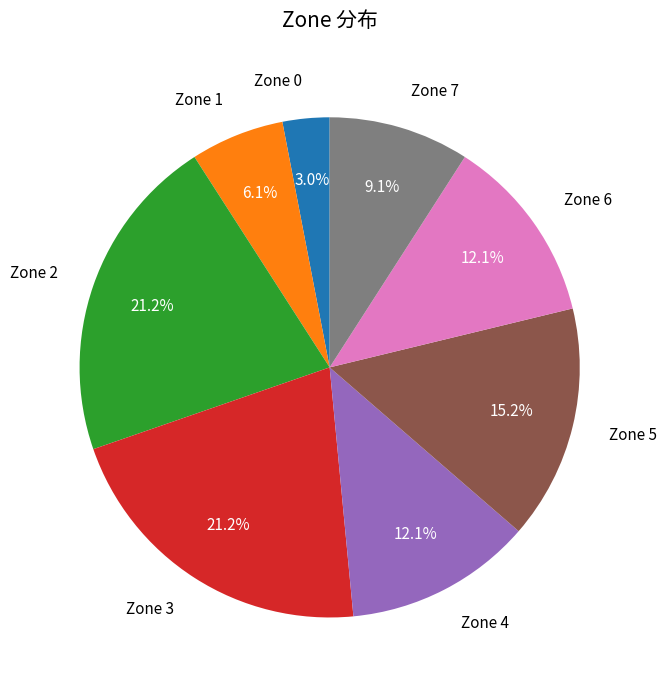

Is there any slice that represents more than half of the pie?

No